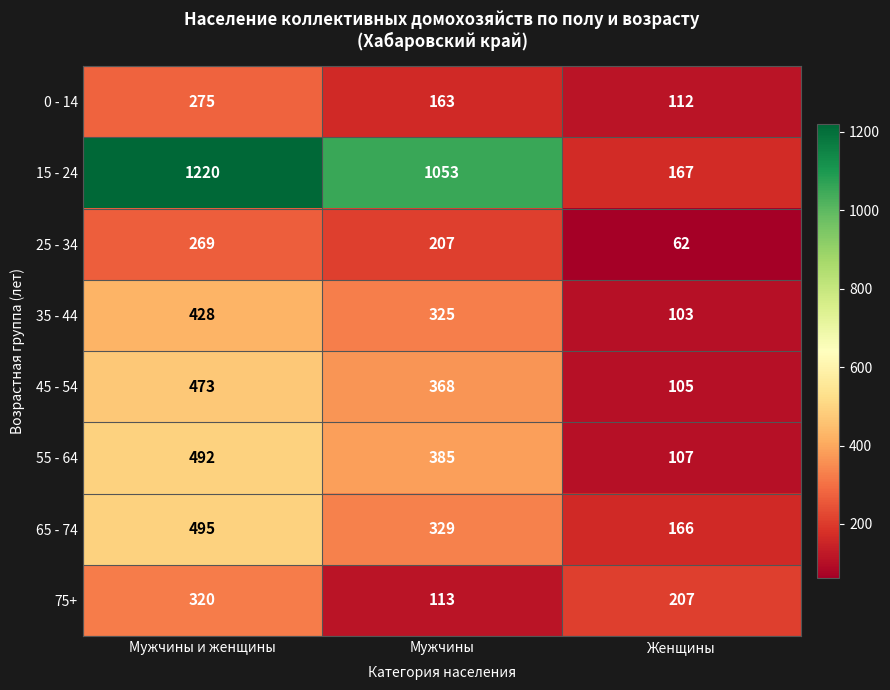

What is the total value across all series at Мужчины и женщины?

3972